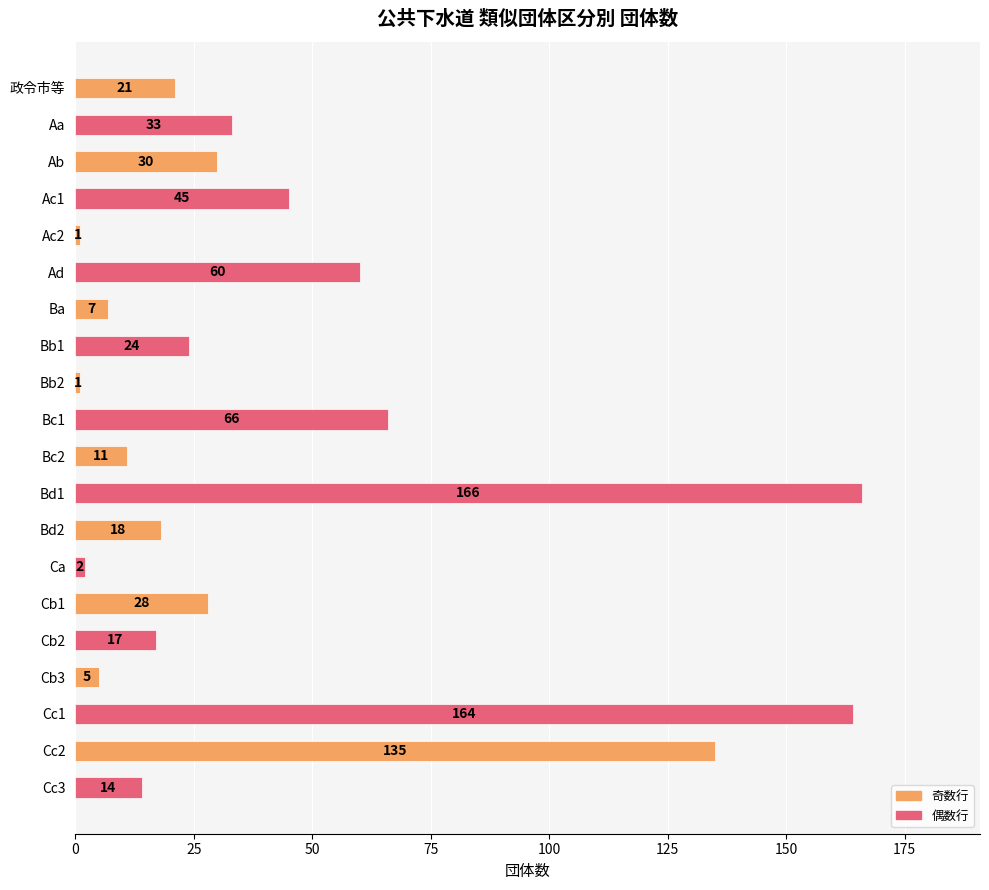

At which label is the value closest to 83?

Bc1